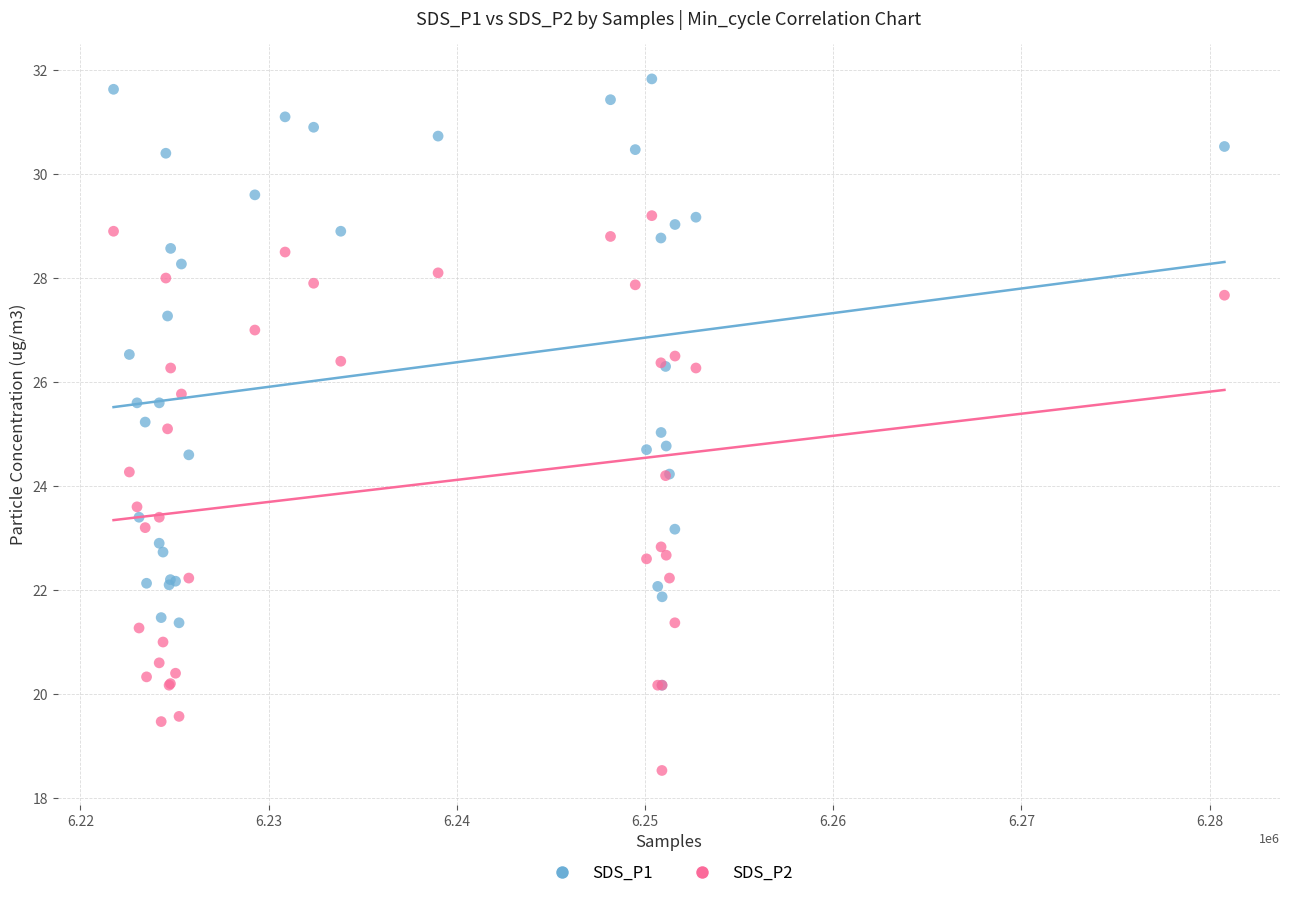

What are all the series names shown in the legend?

SDS_P1, SDS_P2